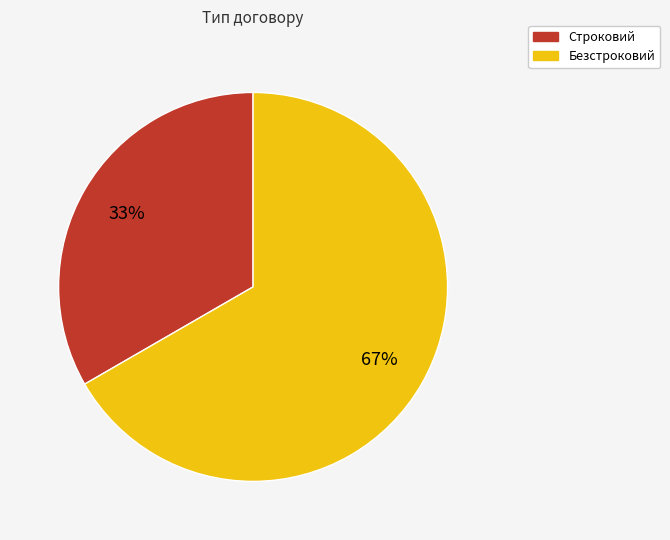

Count the number of slices in the pie.

2